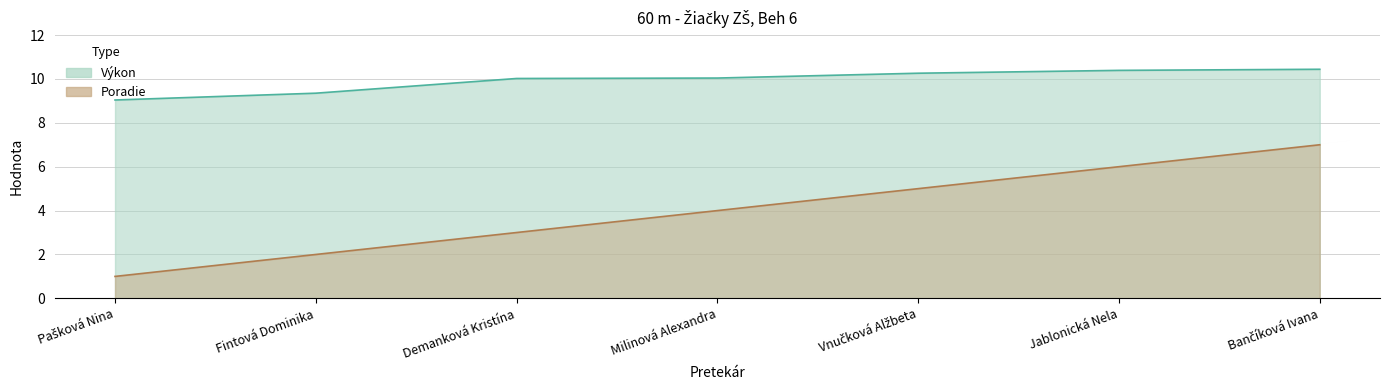

At which label does Výkon first exceed 10?

Demanková Kristína